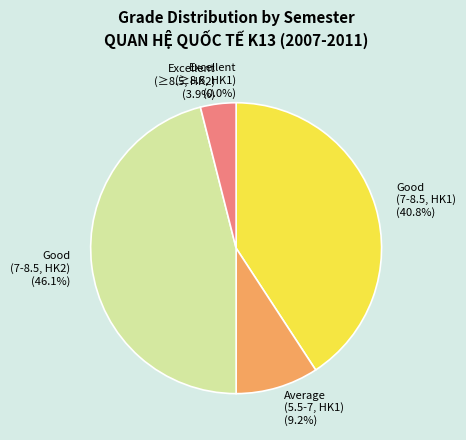

Is there any slice that represents more than half of the pie?

No